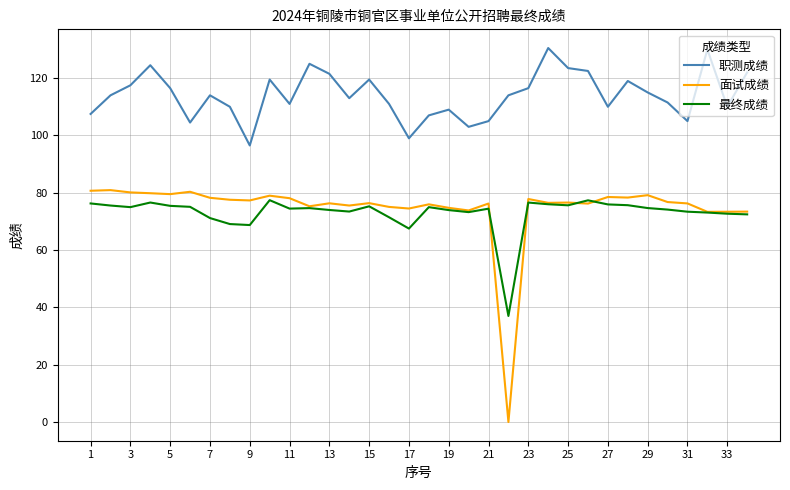

What are all the series names shown in the legend?

职测成绩, 面试成绩, 最终成绩